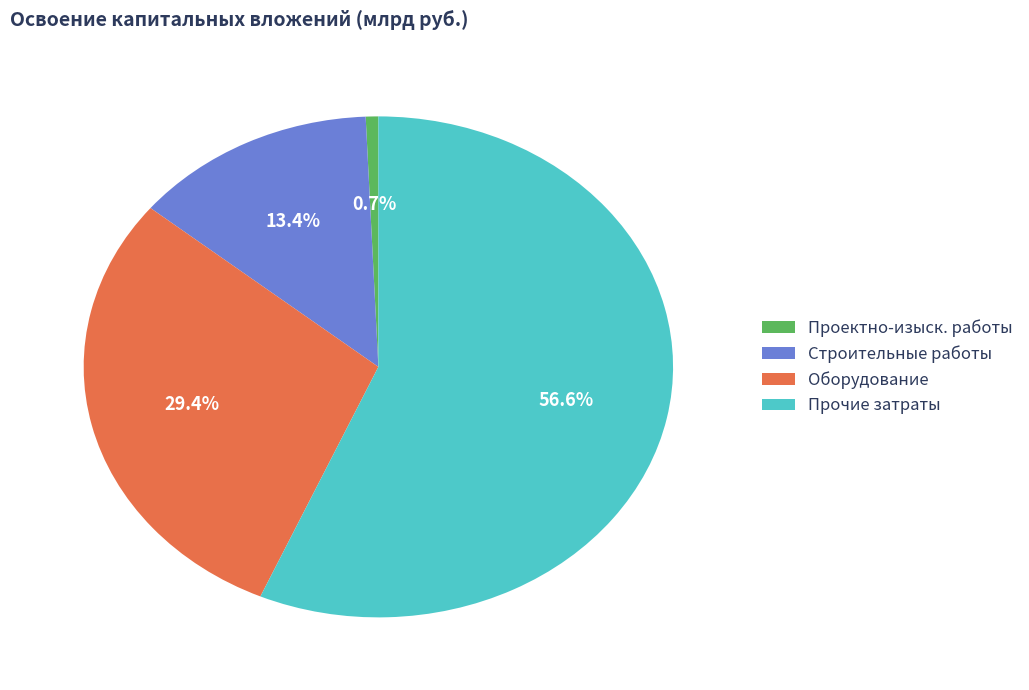

Is there a majority slice in this chart?

Yes